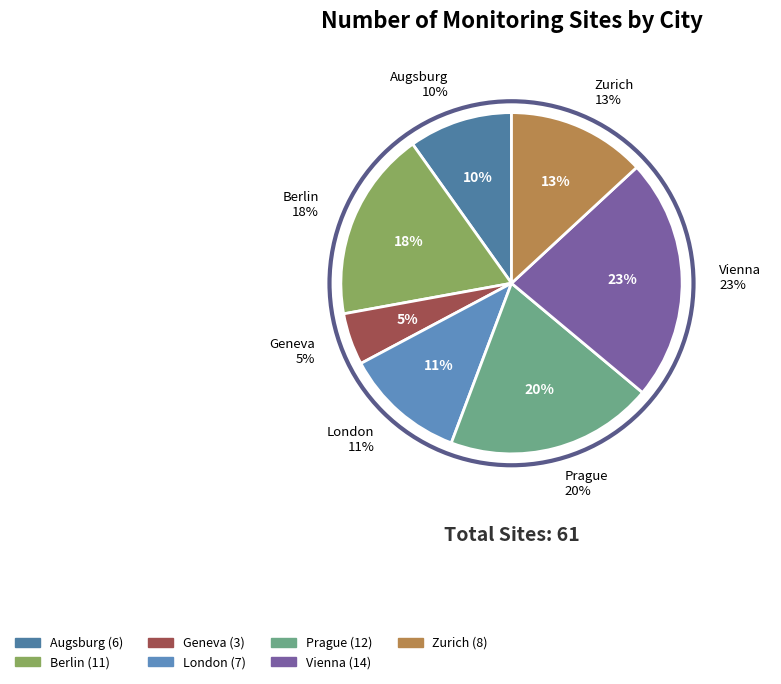

Does Geneva account for over 50% of the chart?

No